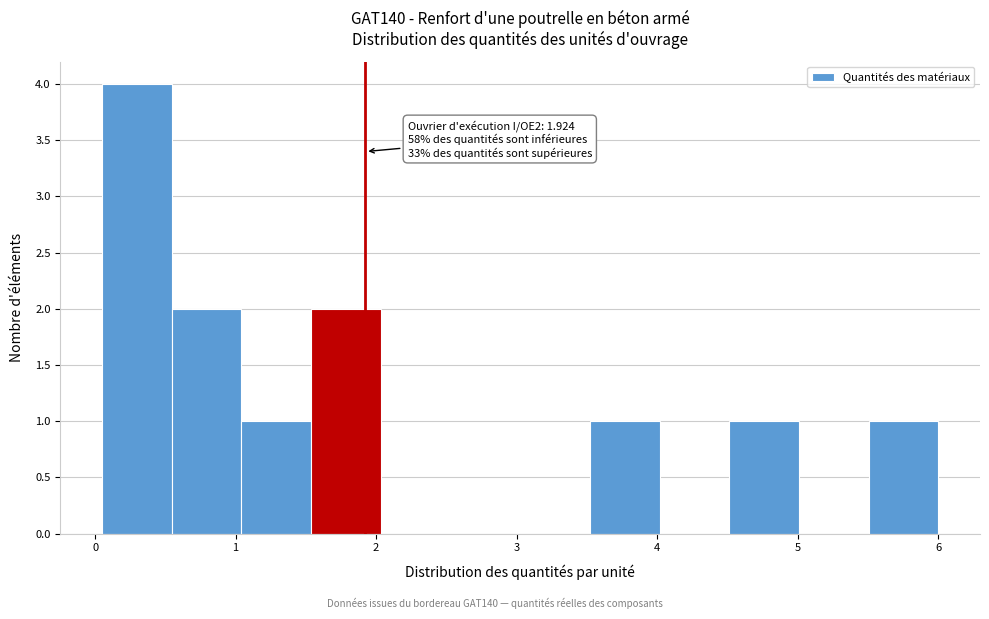

Which range on the x-axis has the tallest bar?

0.1 to 0.5